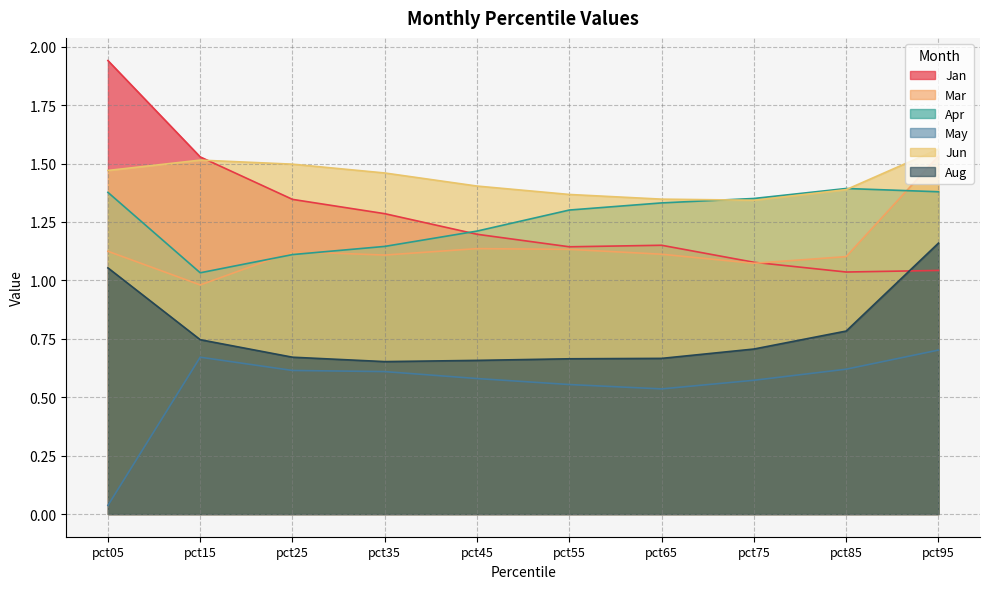

Which category has the lowest value in the Apr series?

pct15